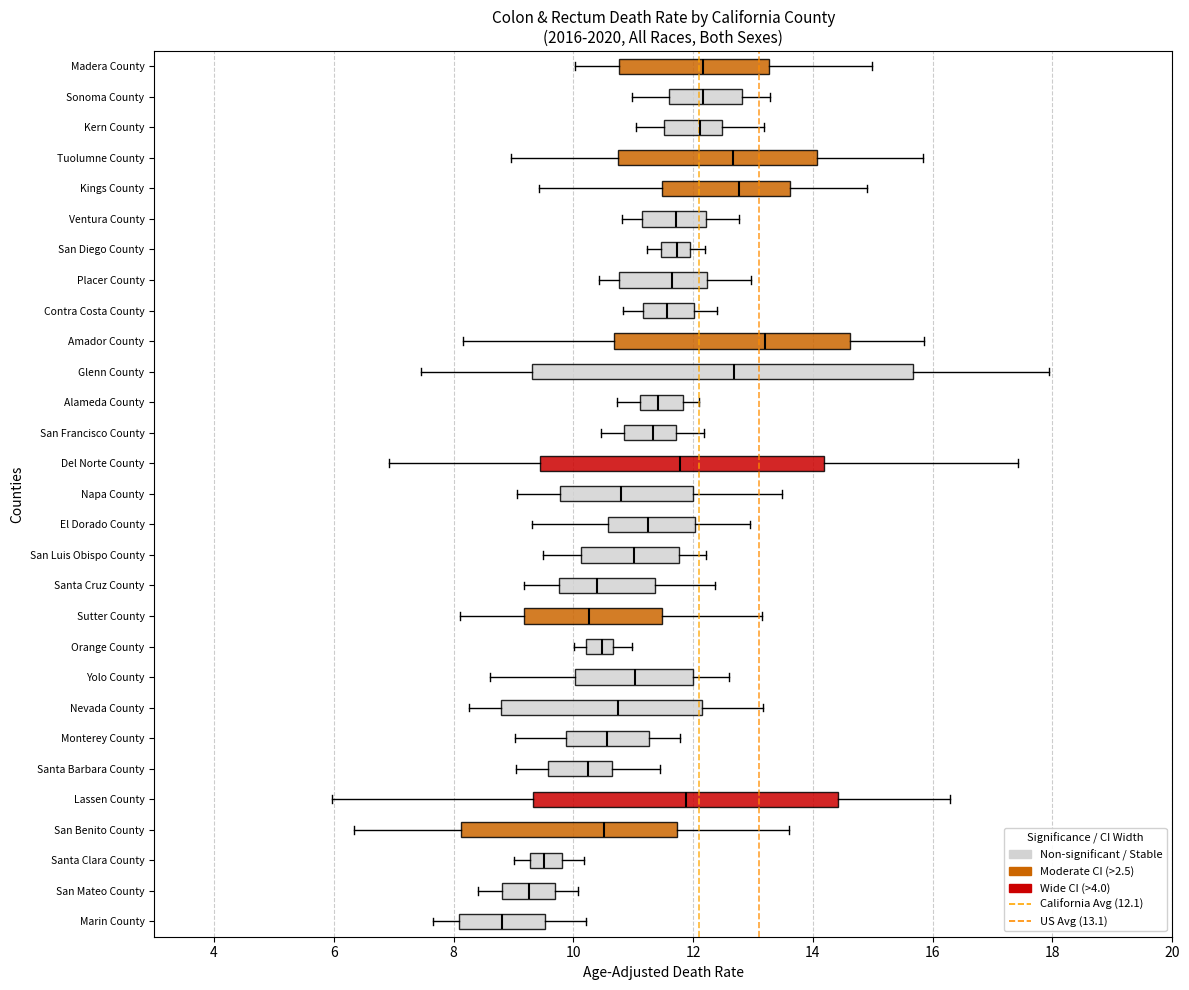

Where does the left whisker of the box for Del Norte County end on the x-axis? The values are not printed on the chart, so give them approximately, as read against the axis.

7.0